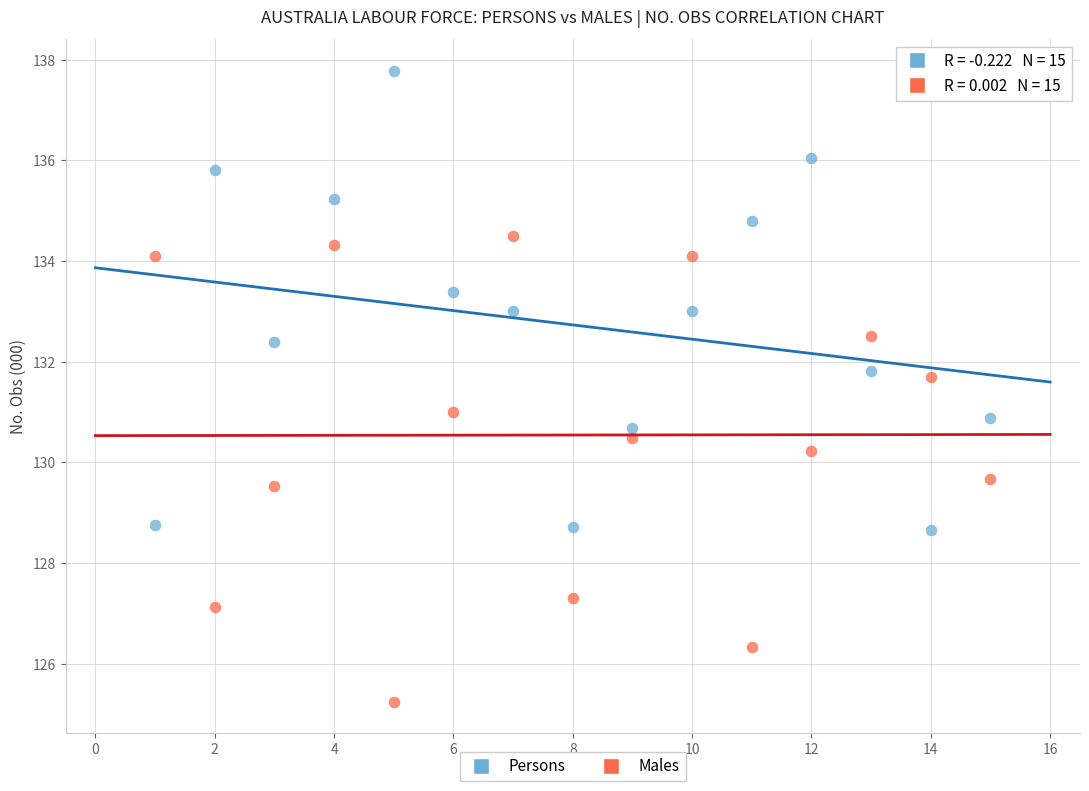

Across all data points, what is the range of X values (max minus min)?

14.0